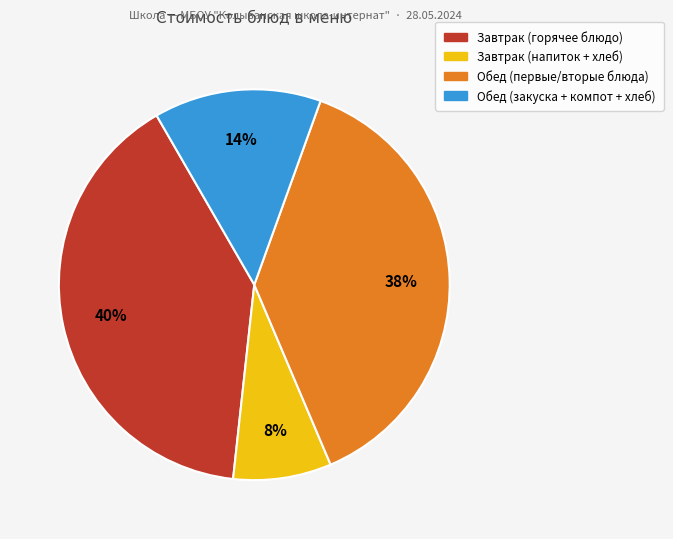

Does any single category account for the majority?

No